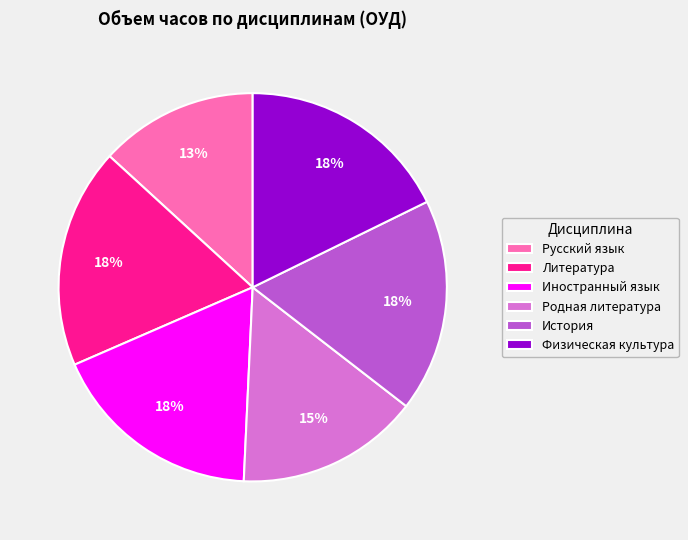

To the nearest percent, what is the combined percentage of Родная литература and Иностранный язык?

33%